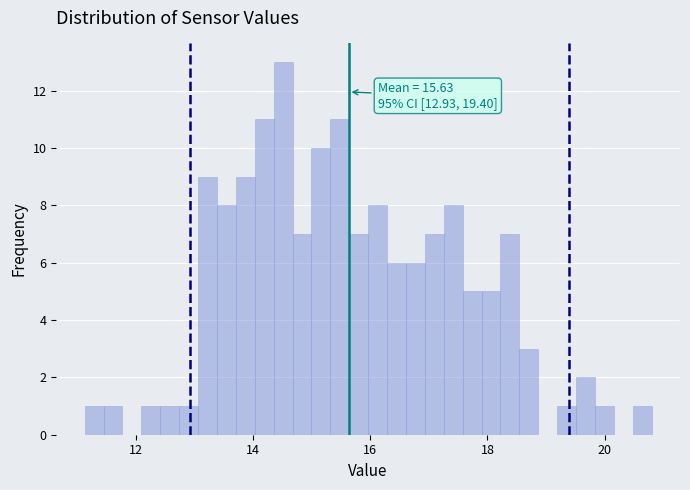

Read against the x-axis, roughly where is the centre of the tallest bar?

14.6